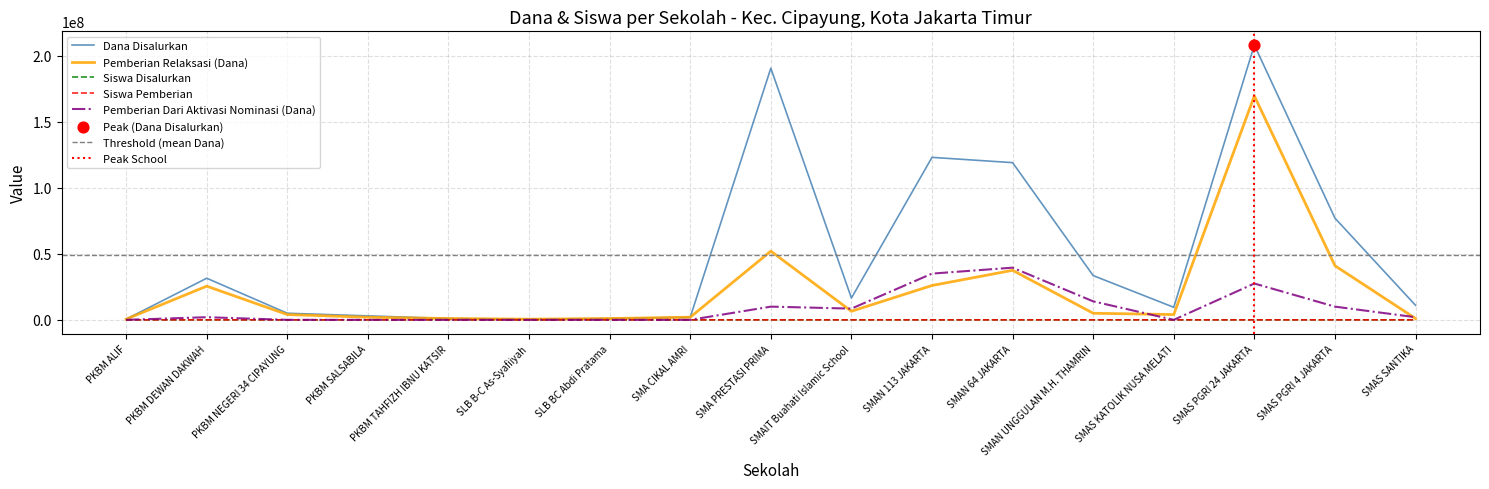

What is the total value across all series at PKBM SALSABILA?

5000004